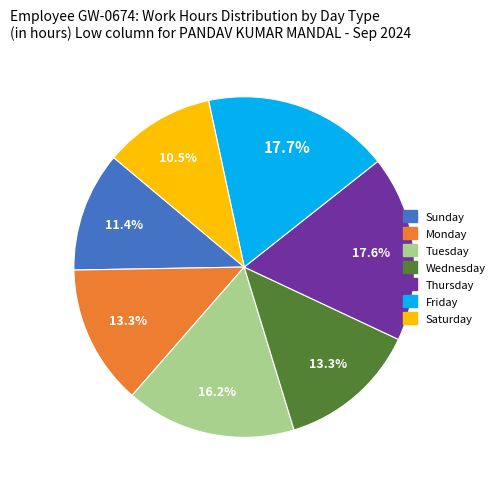

Is there a majority slice in this chart?

No